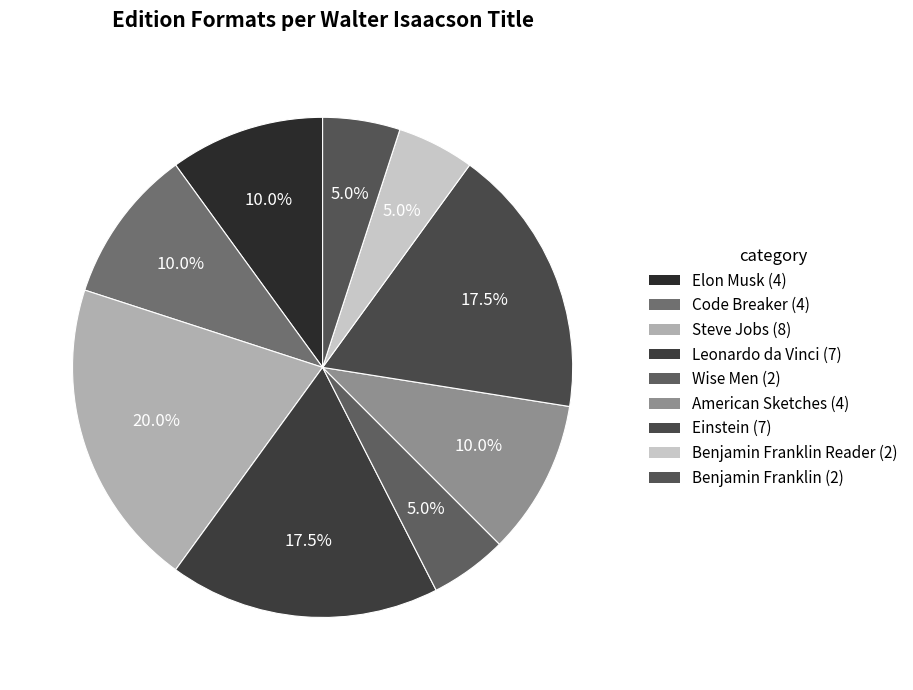

How many segments does this pie chart have?

9